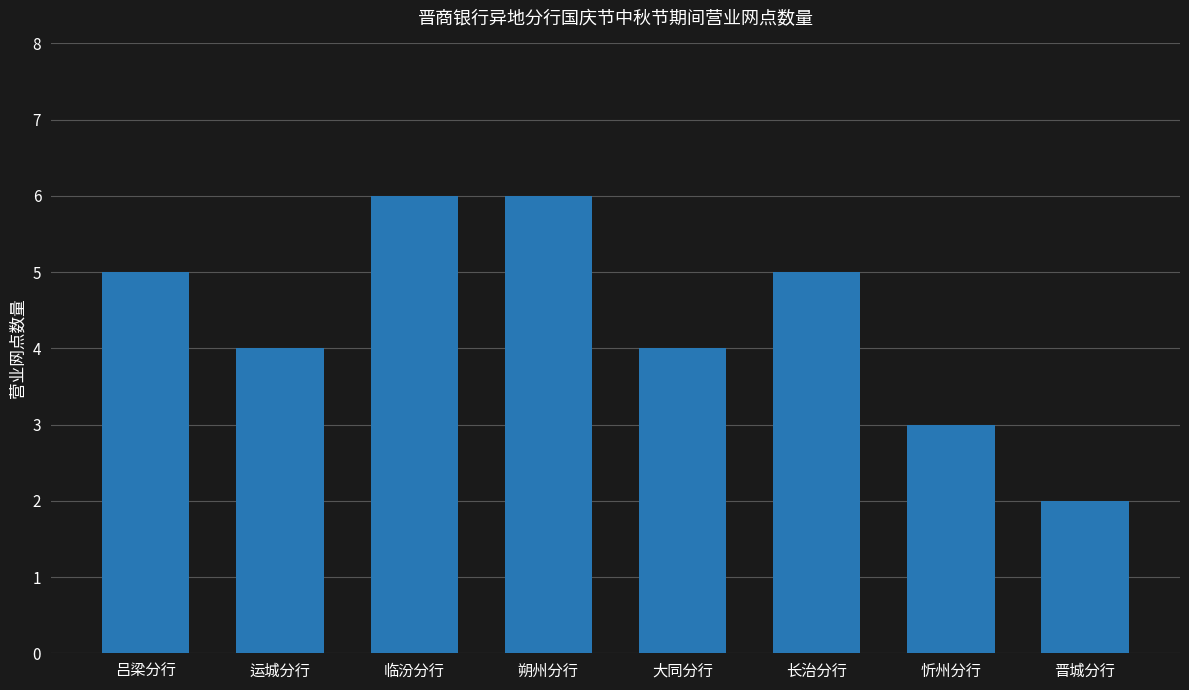

How many categories are shown in the chart?

8